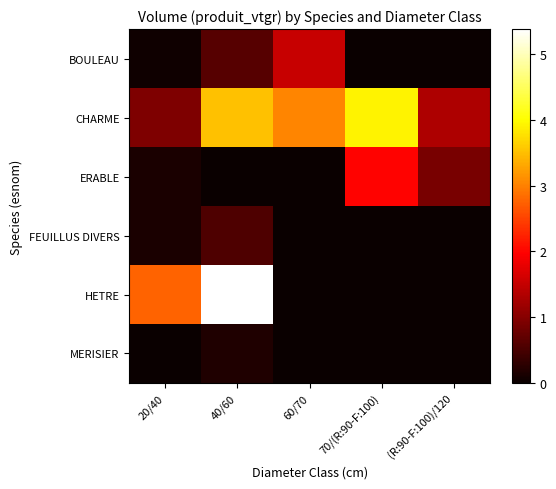

Which has a higher value, 70/(R:90-F:100) or 60/70?

60/70